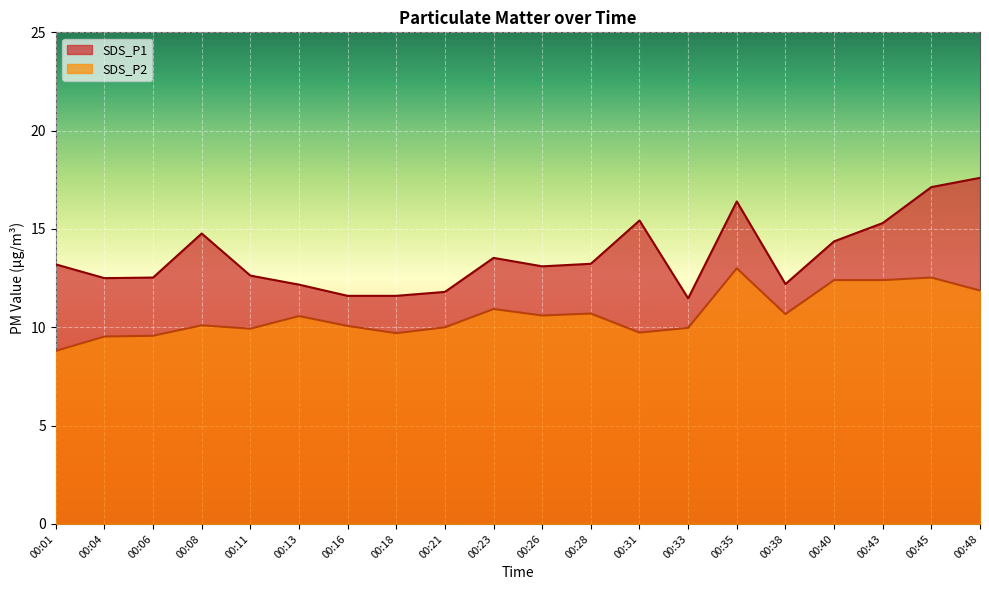

What is the sum of the SDS_P1 values at 00:45 and 00:16?

28.7